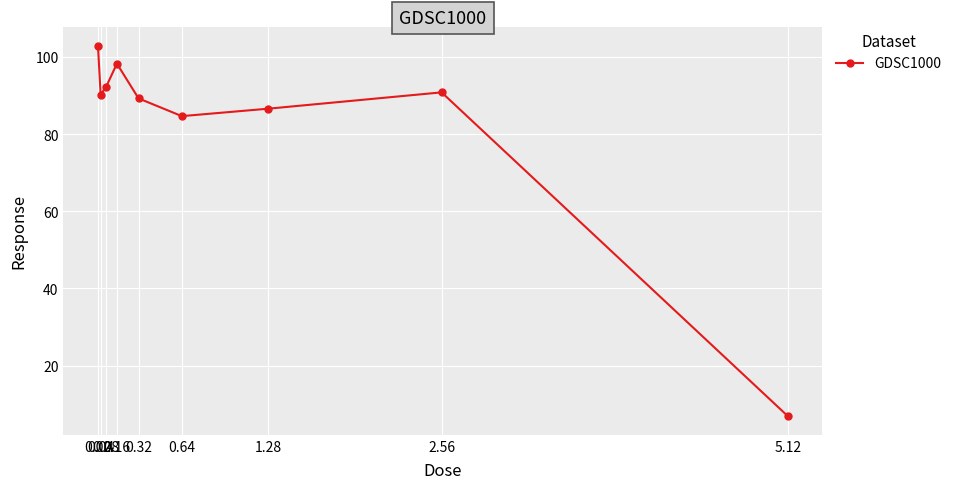

True or false: the data shows 34.1 at 0.04.

False